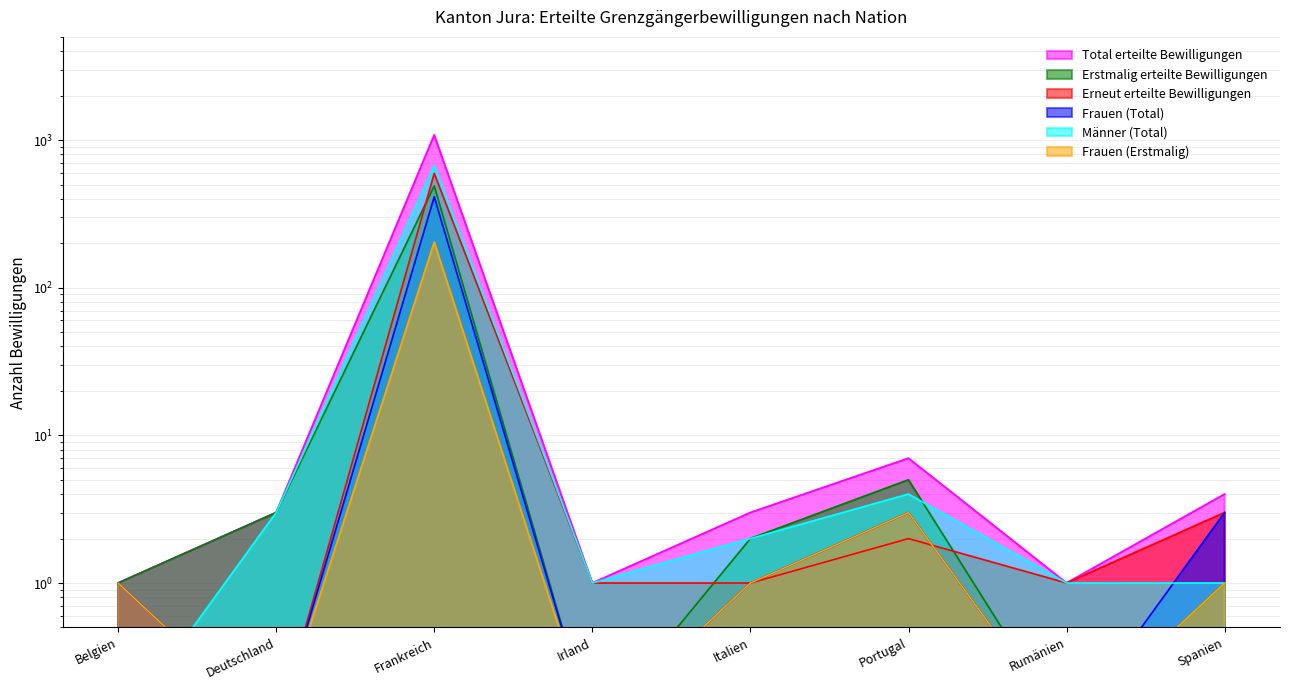

True or false: Männer (Total) and Erneut erteilte Bewilligungen cross at least once.

False